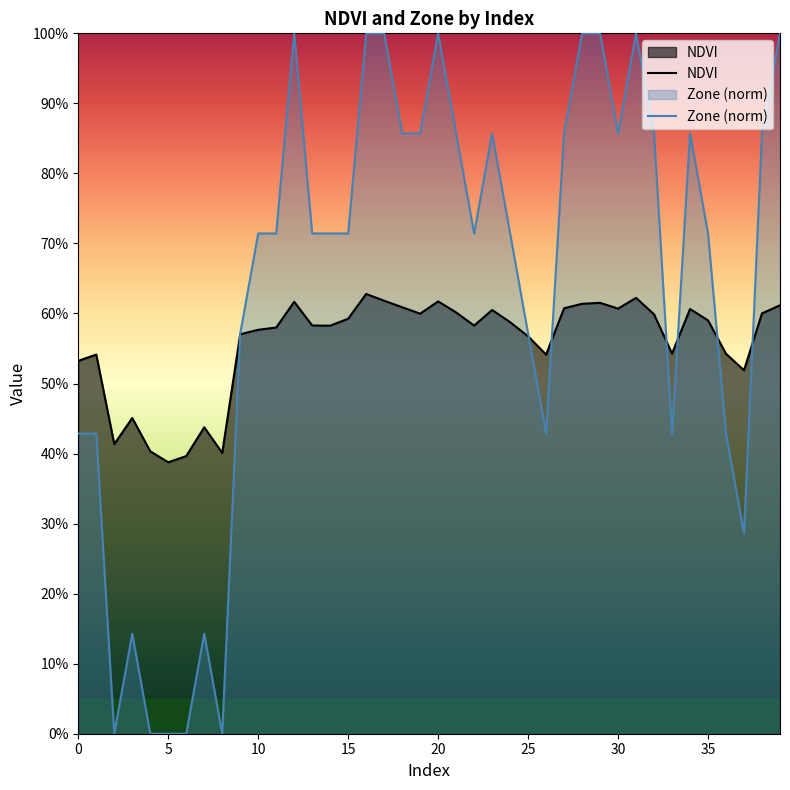

What is the value of the Zone (norm) point at the 37th from the left?

0.4